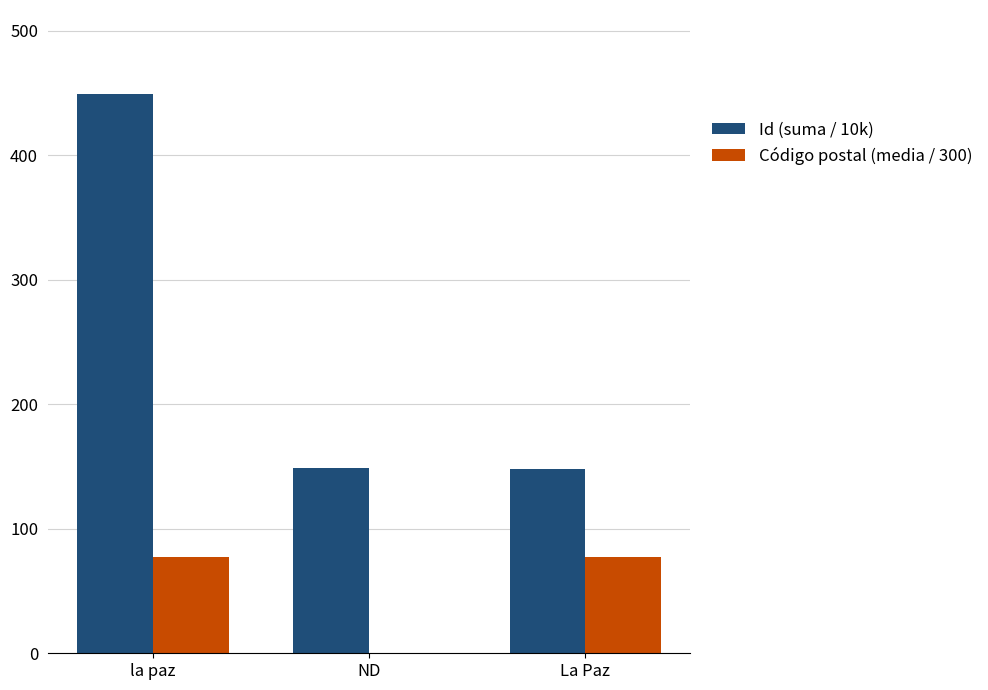

What is the sum of the Código postal (media / 300) values at La Paz and ND?

77.0